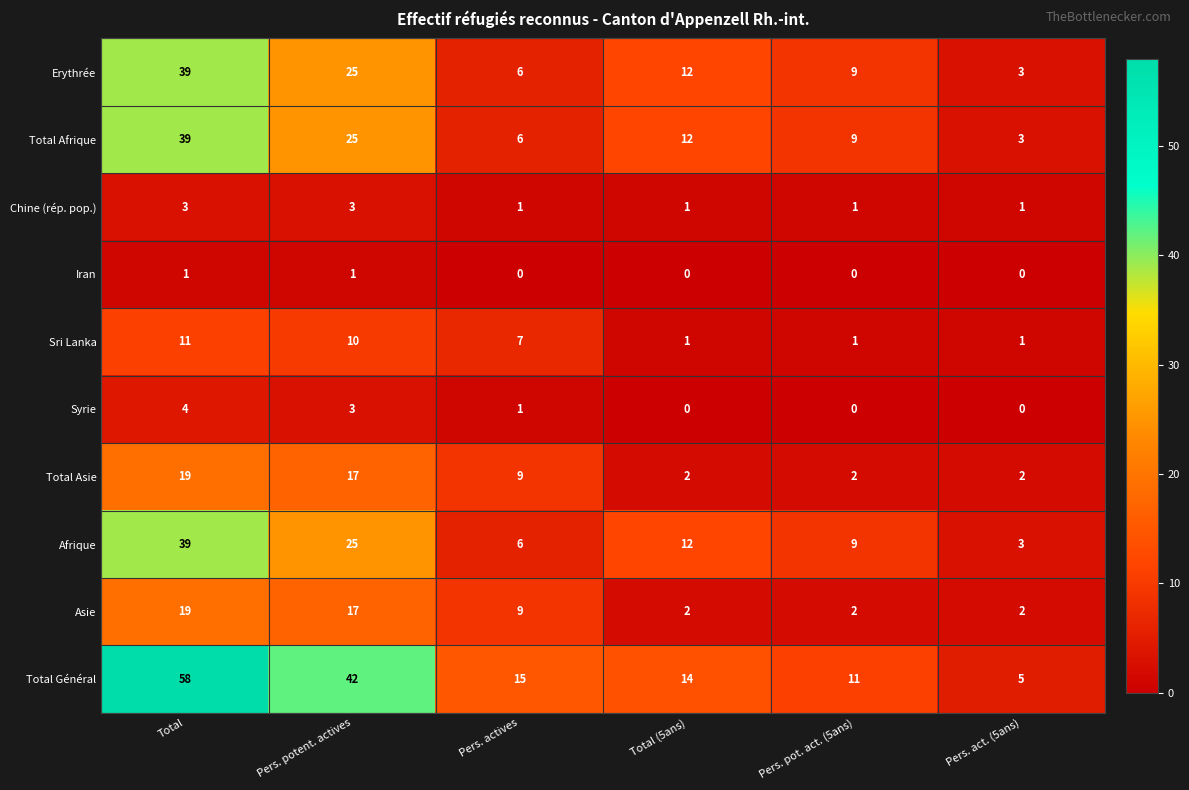

What is the total value across all series at Pers. pot. act. (5ans)?

44